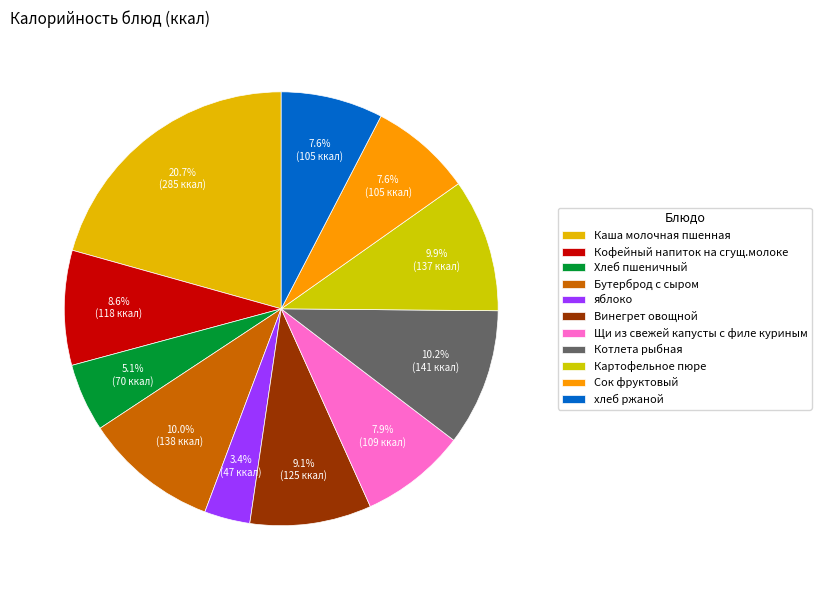

Count the number of slices in the pie.

11